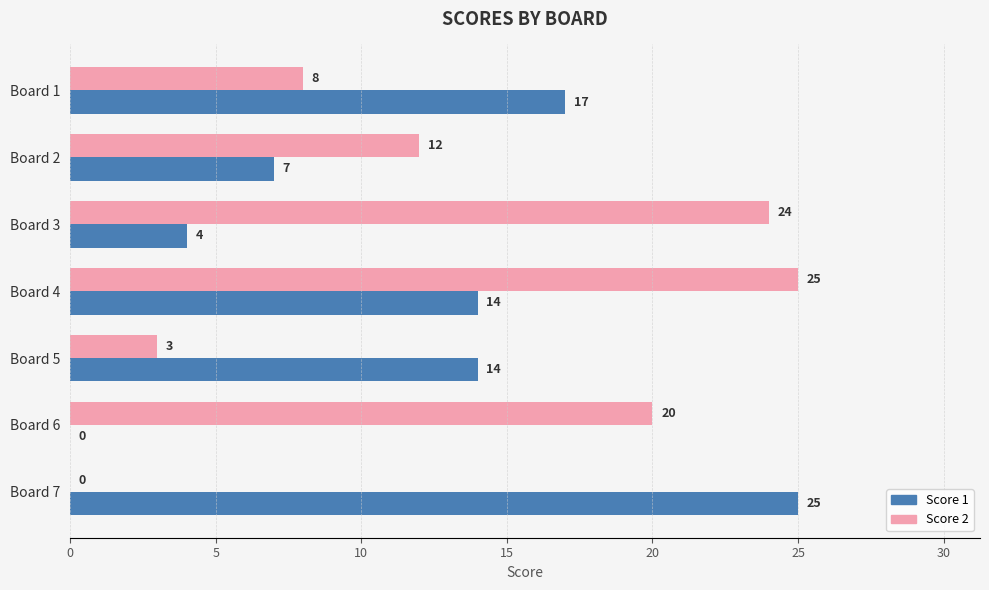

What value does the Score 1 series have at Board 4, to the nearest 10?

10